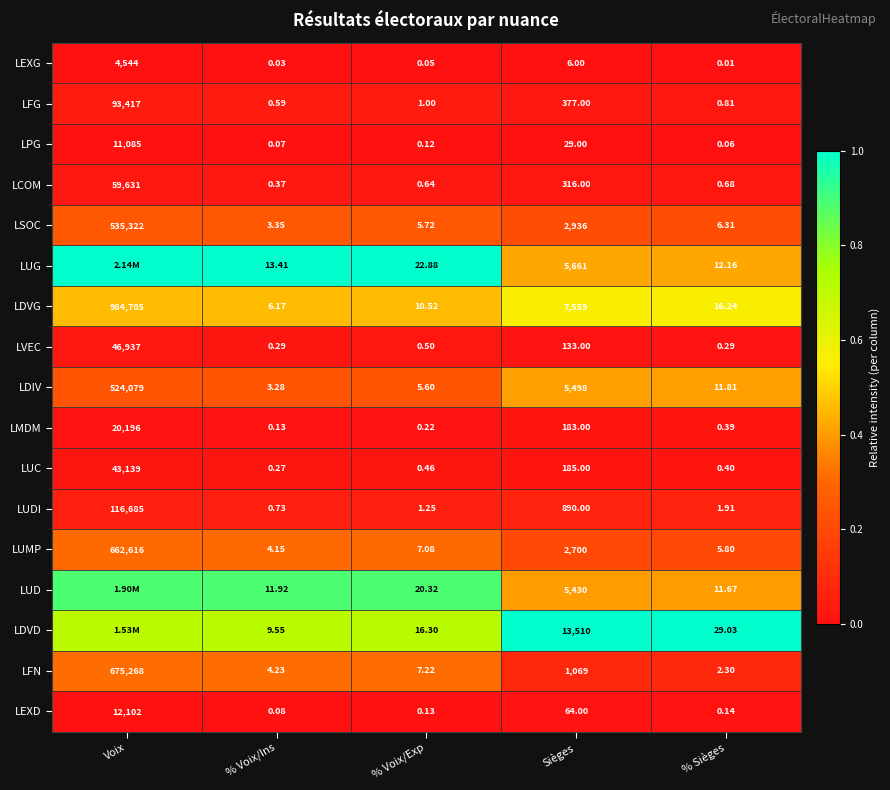

The LDVG series shows 0.2 at Voix. True or false?

False